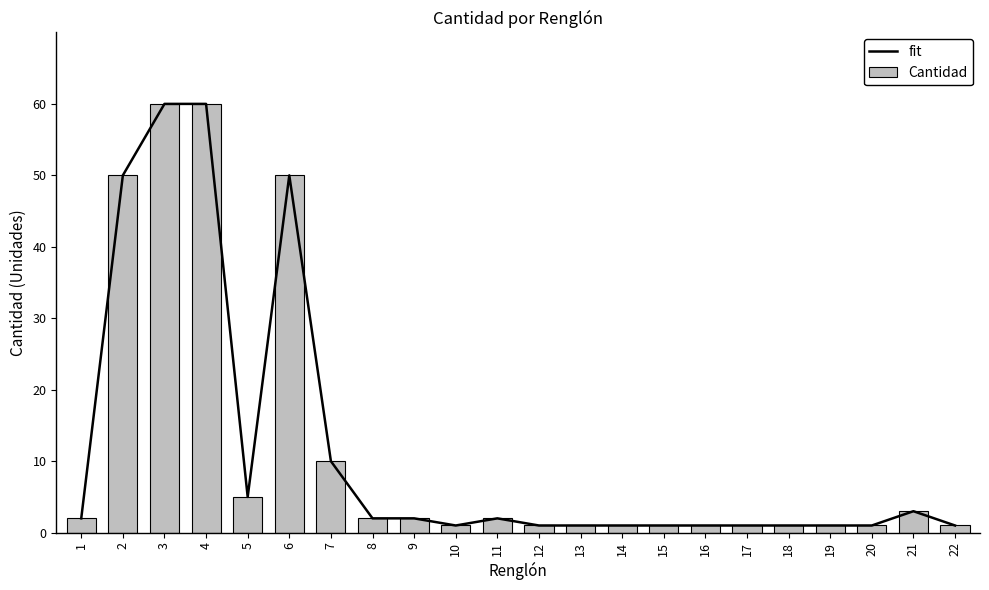

How many distinct data groups are displayed?

2